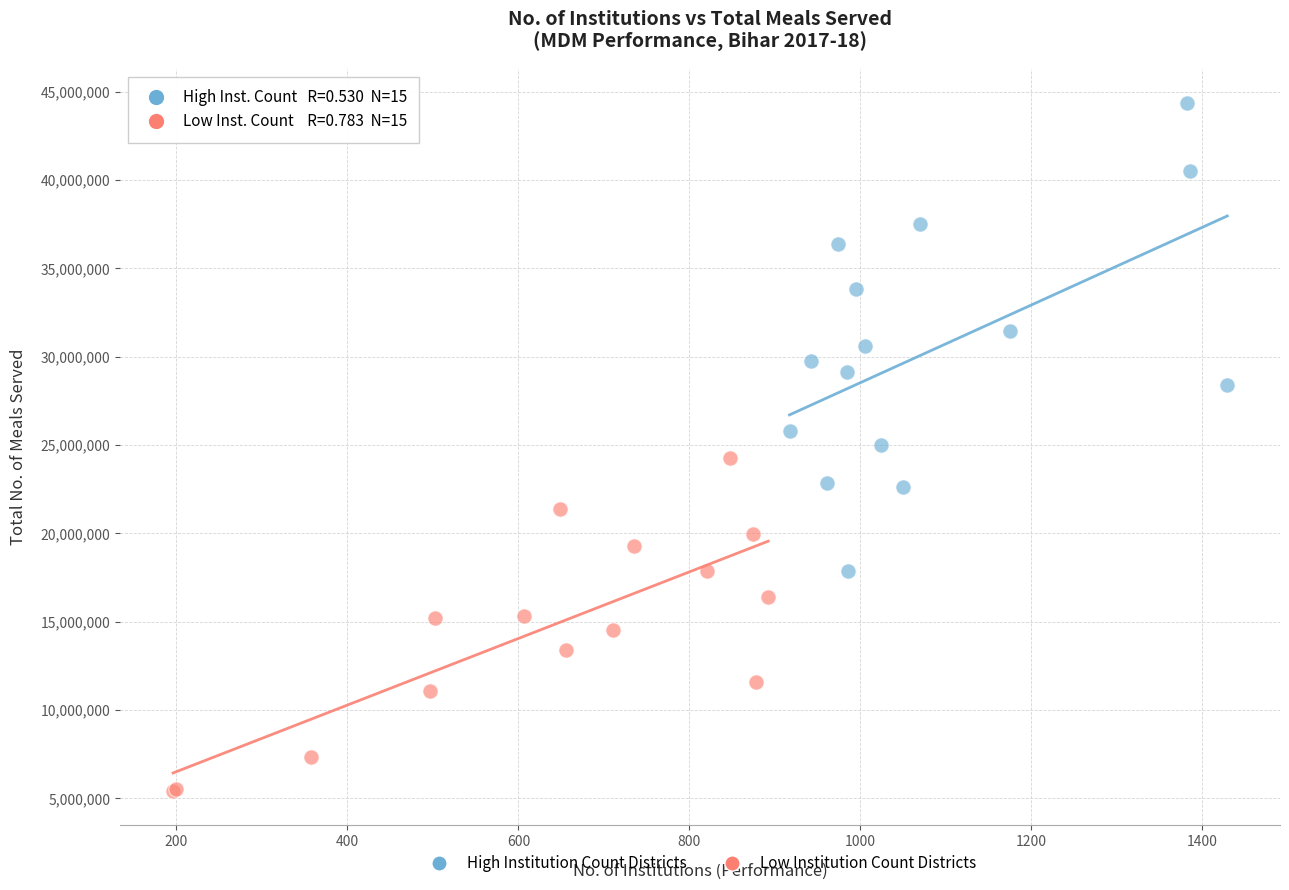

What are all the series names shown in the legend?

High Institution Count Districts, Low Institution Count Districts